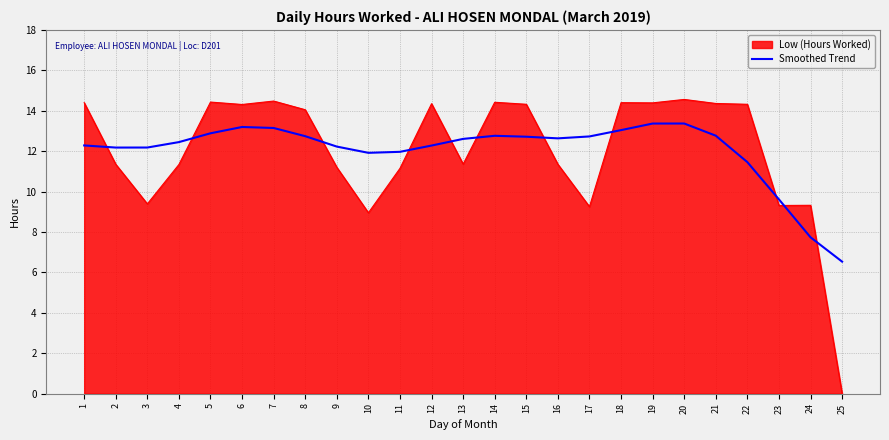

Which series has the widest spread of values?

Low (Hours Worked)